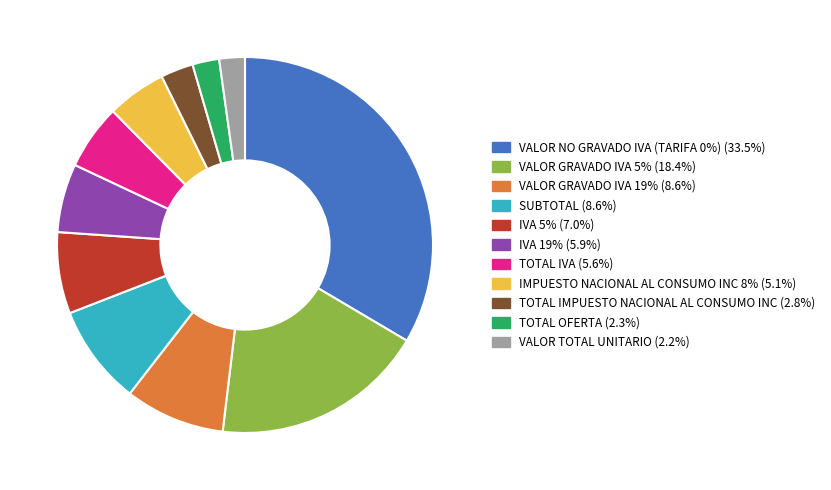

Does any single category account for the majority?

No